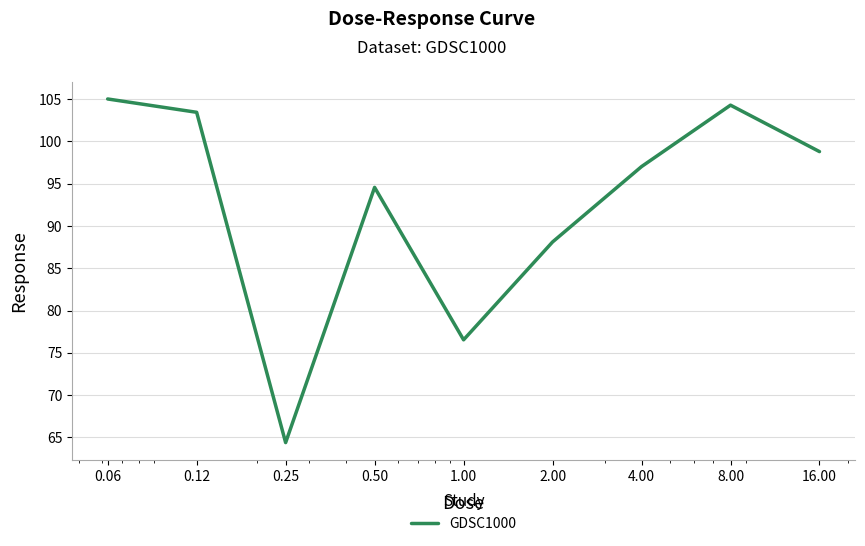

Does the chart display data point markers on the line(s)?

No